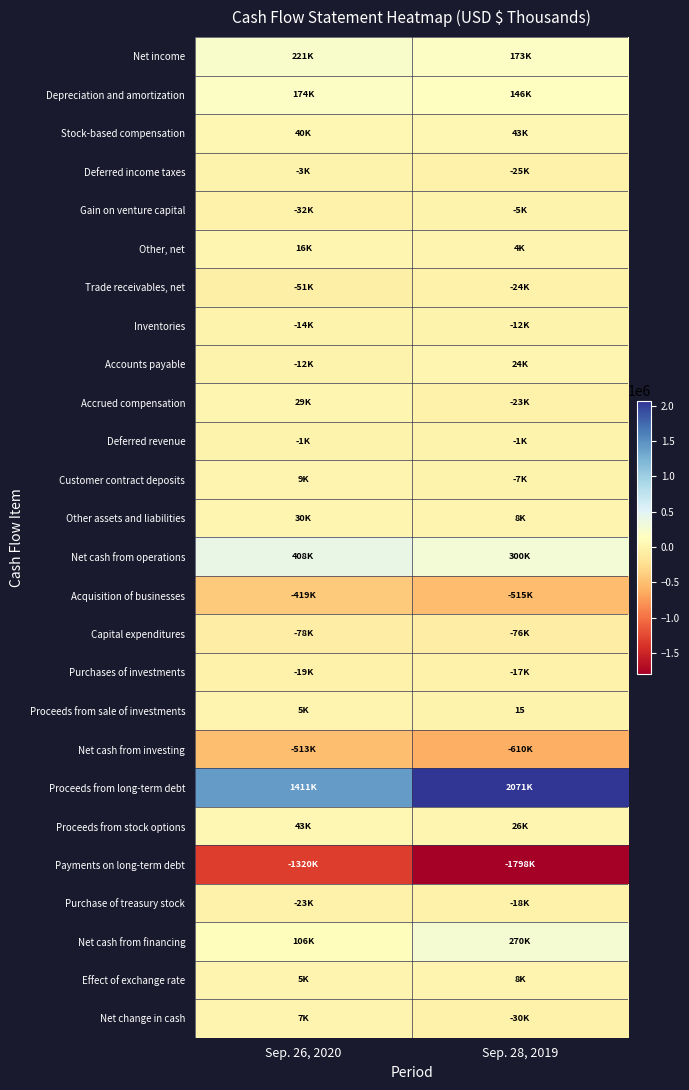

At how many categories does at least one series exceed 859226?

2